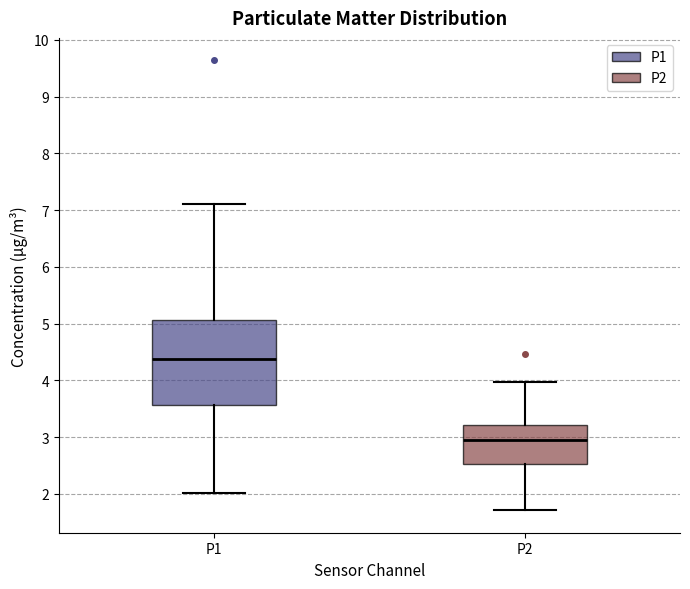

Which box is the tallest, from its lower edge to its upper edge?

P1